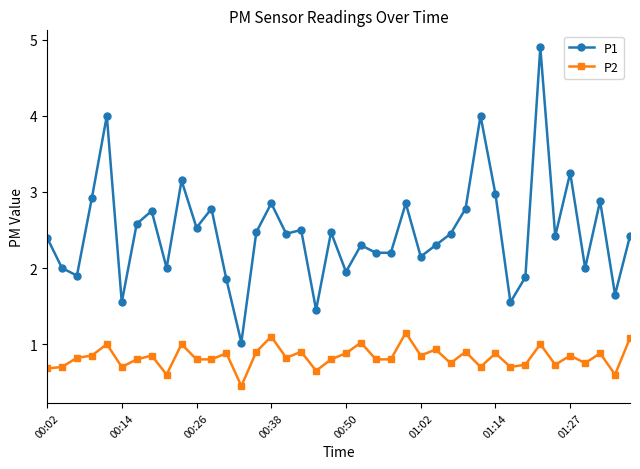

Which series has the widest spread of values?

P1